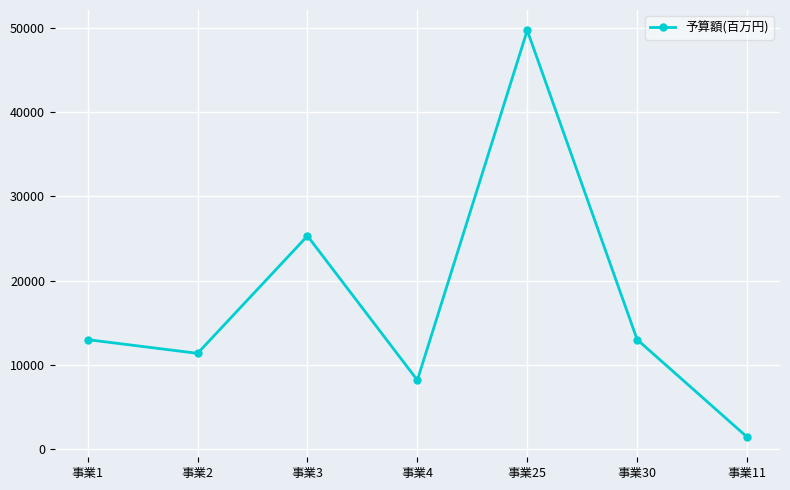

At which label does the data first exceed 13003?

事業1